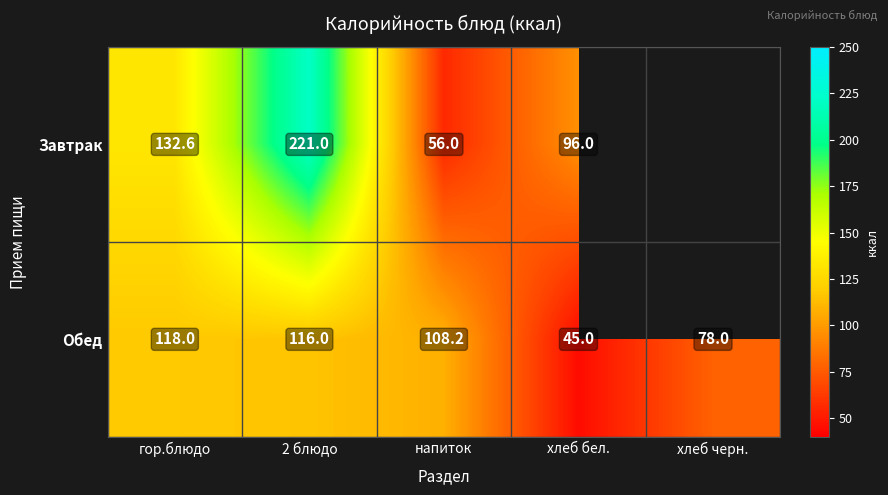

The value of Завтрак at гор.блюдо is 86.0. True or false?

False